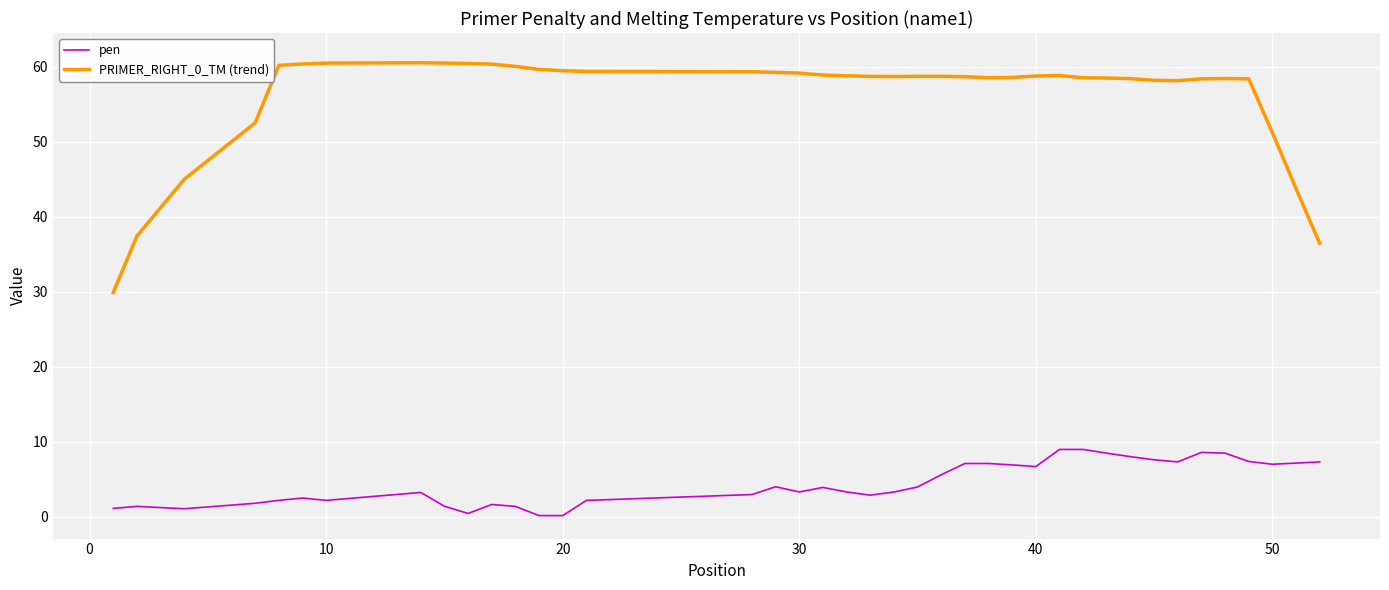

In pen, how many points are lower than both neighbors (excluding endpoints)?

8